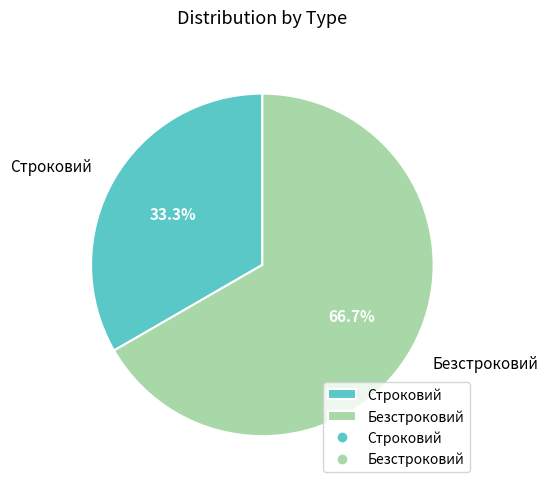

To the nearest percent, what is the average slice percentage?

50%